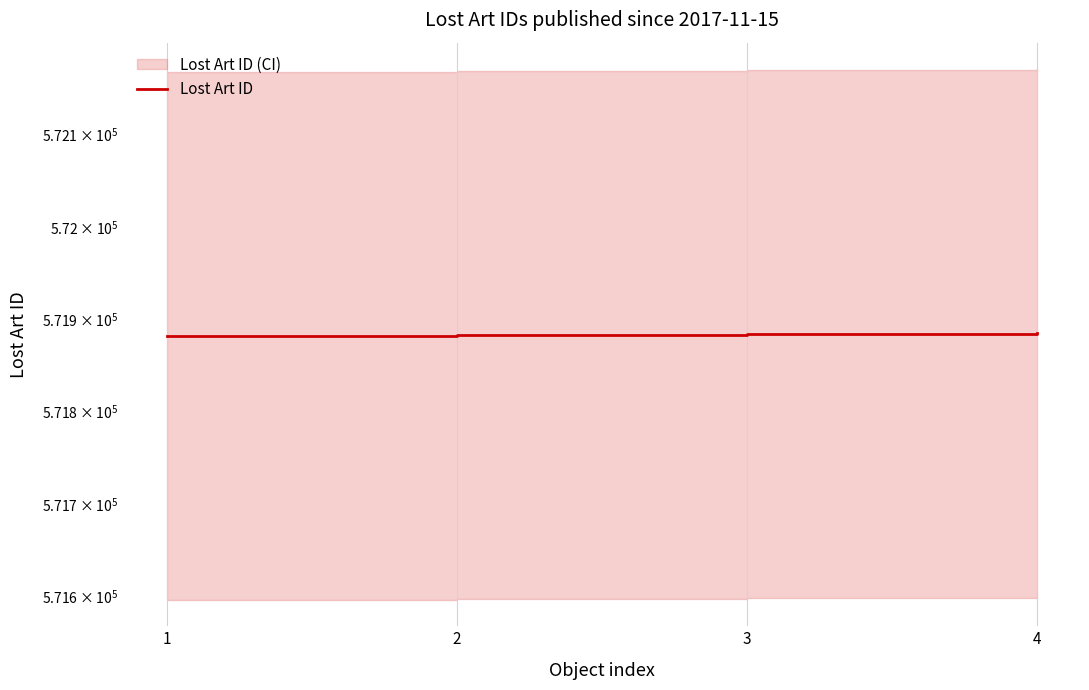

Is it true that the value at 1 is 286932?

False